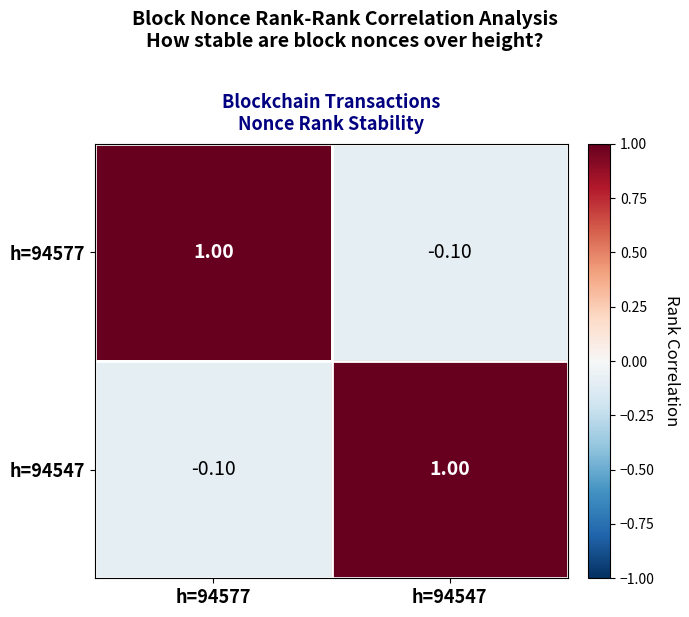

What is the difference between the highest and lowest values at h=94577?

1.1